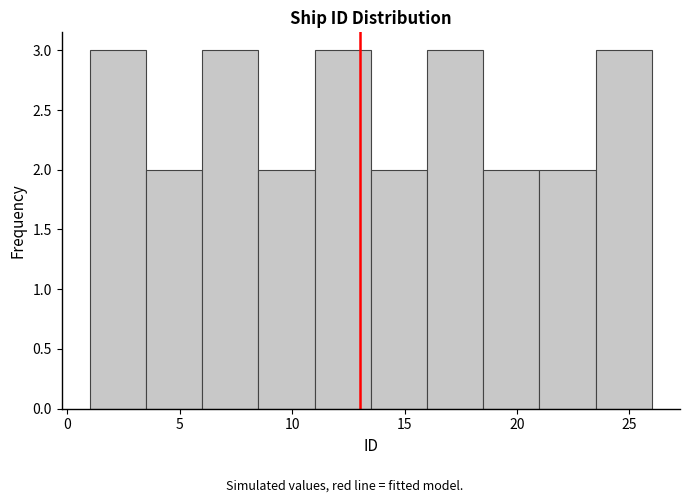

Reading left to right, list every bar in this chart as the range it spans on the x-axis followed by its height. The values are not printed on the chart, so give them approximately, as read against the axis.

1.0 to 3.5: 3
3.5 to 6.0: 2
6.0 to 8.5: 3
8.5 to 11.0: 2
11.0 to 13.5: 3
13.5 to 16.0: 2
16.0 to 18.5: 3
18.5 to 21.0: 2
21.0 to 23.5: 2
23.5 to 26.0: 3